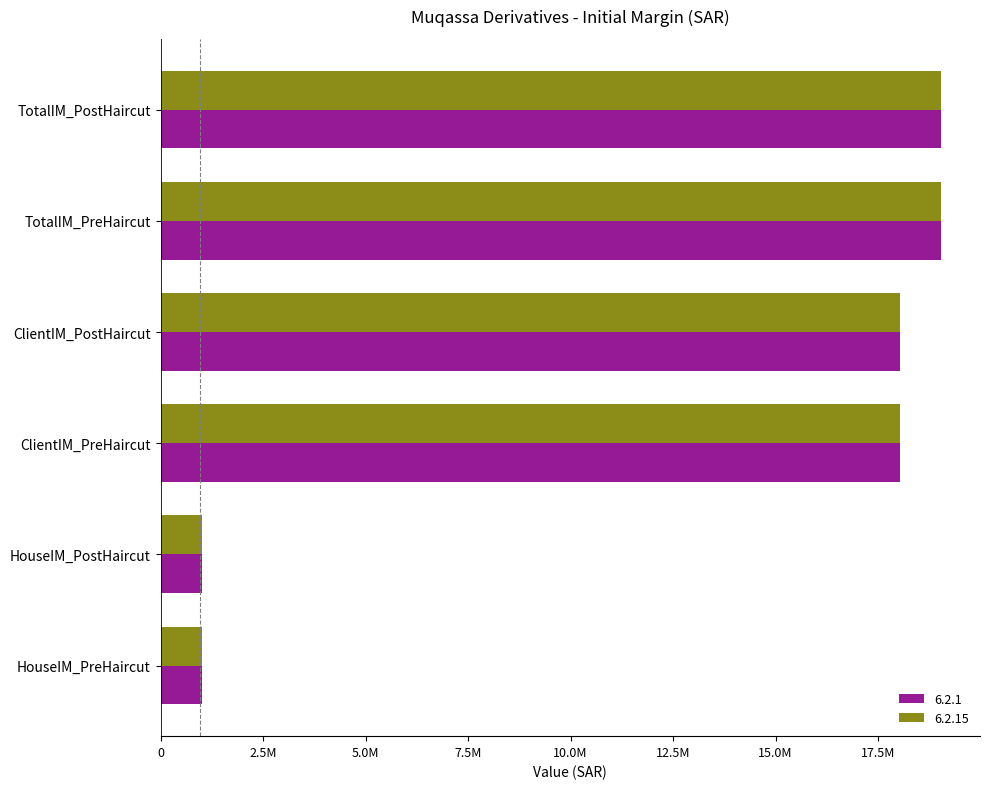

What are all the series names shown in the legend?

6.2.1, 6.2.15